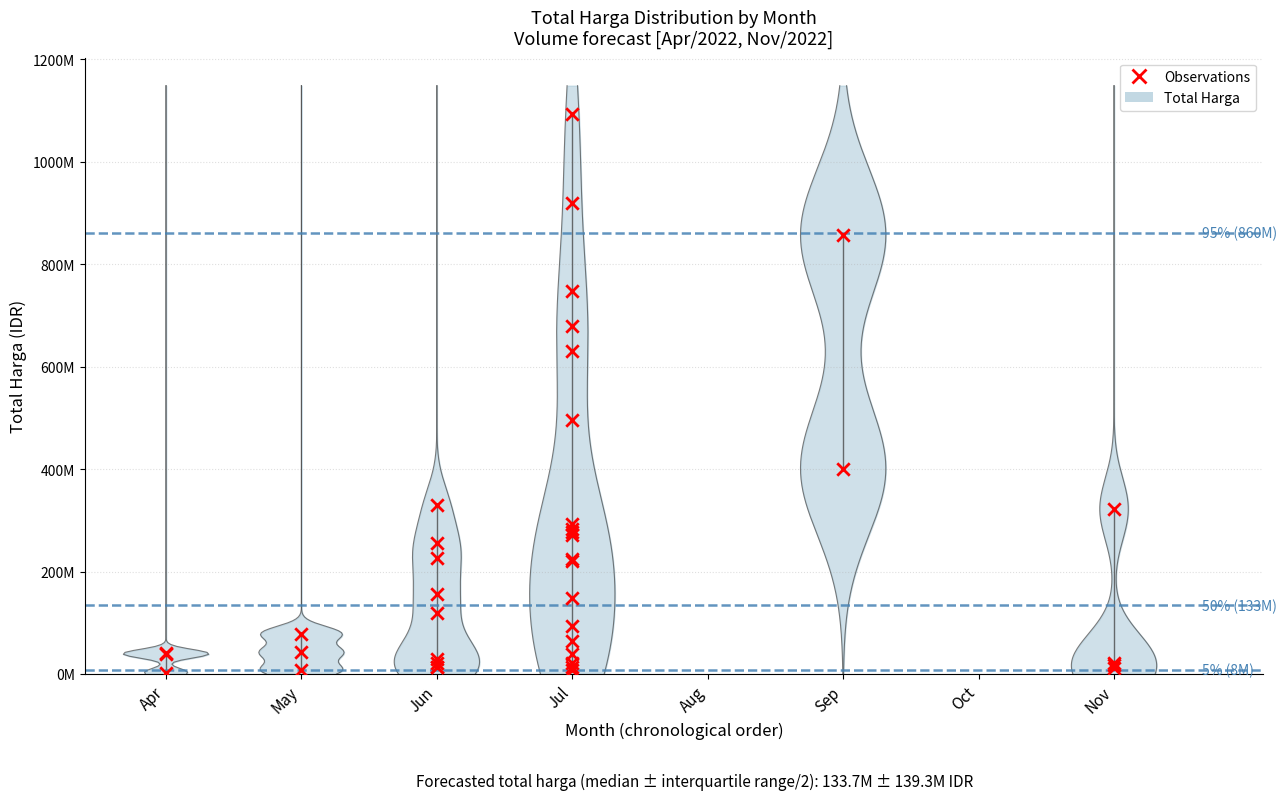

Between 2022-05-20 and 2022-07-14, which is larger?

2022-07-14